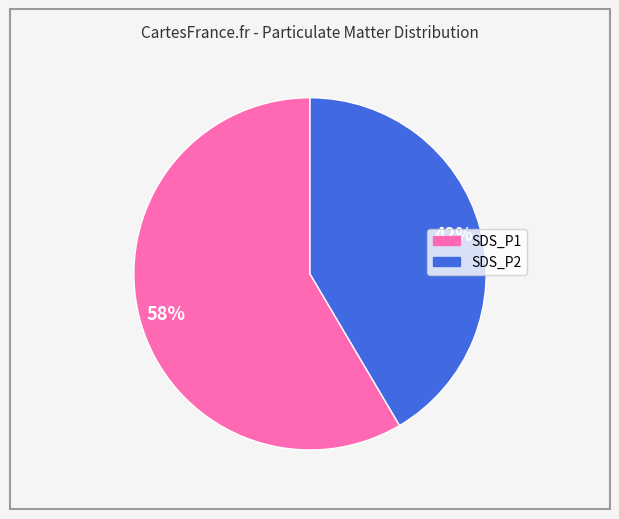

True or false: SDS_P1 accounts for 58% of the total.

True